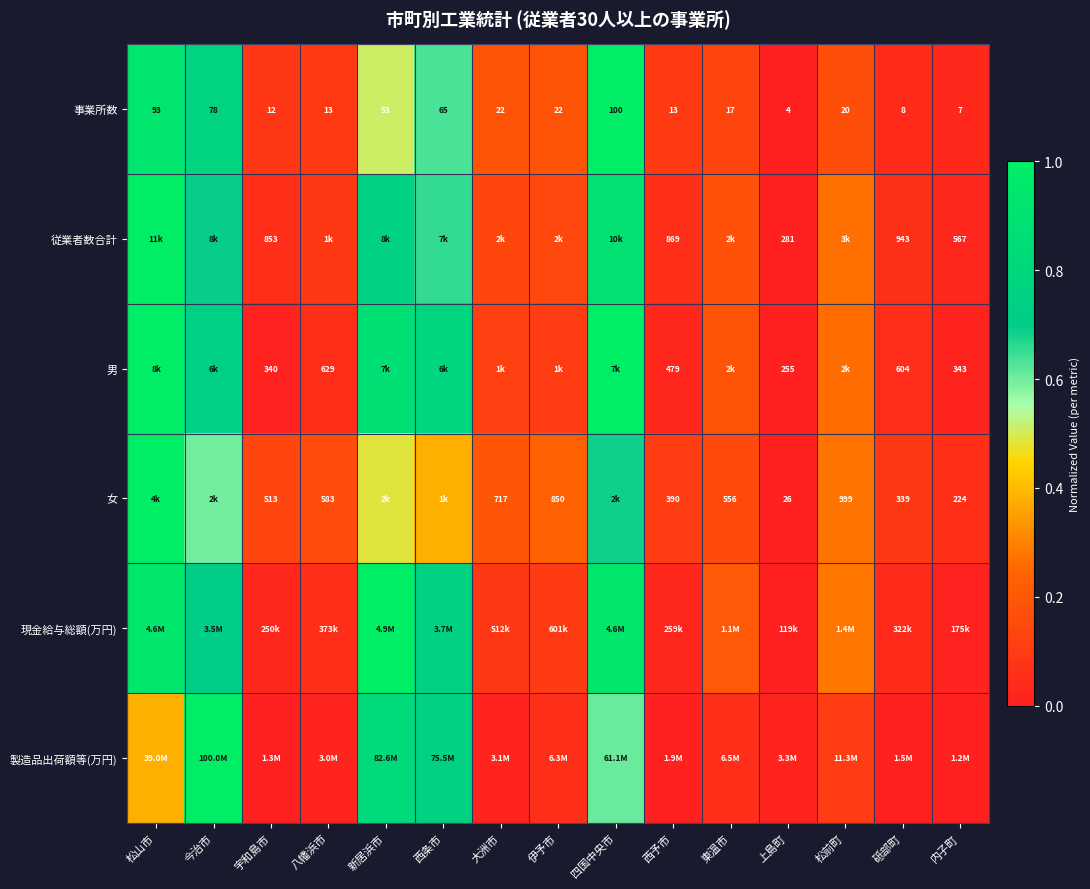

Which category has the highest value across all series?

四国中央市